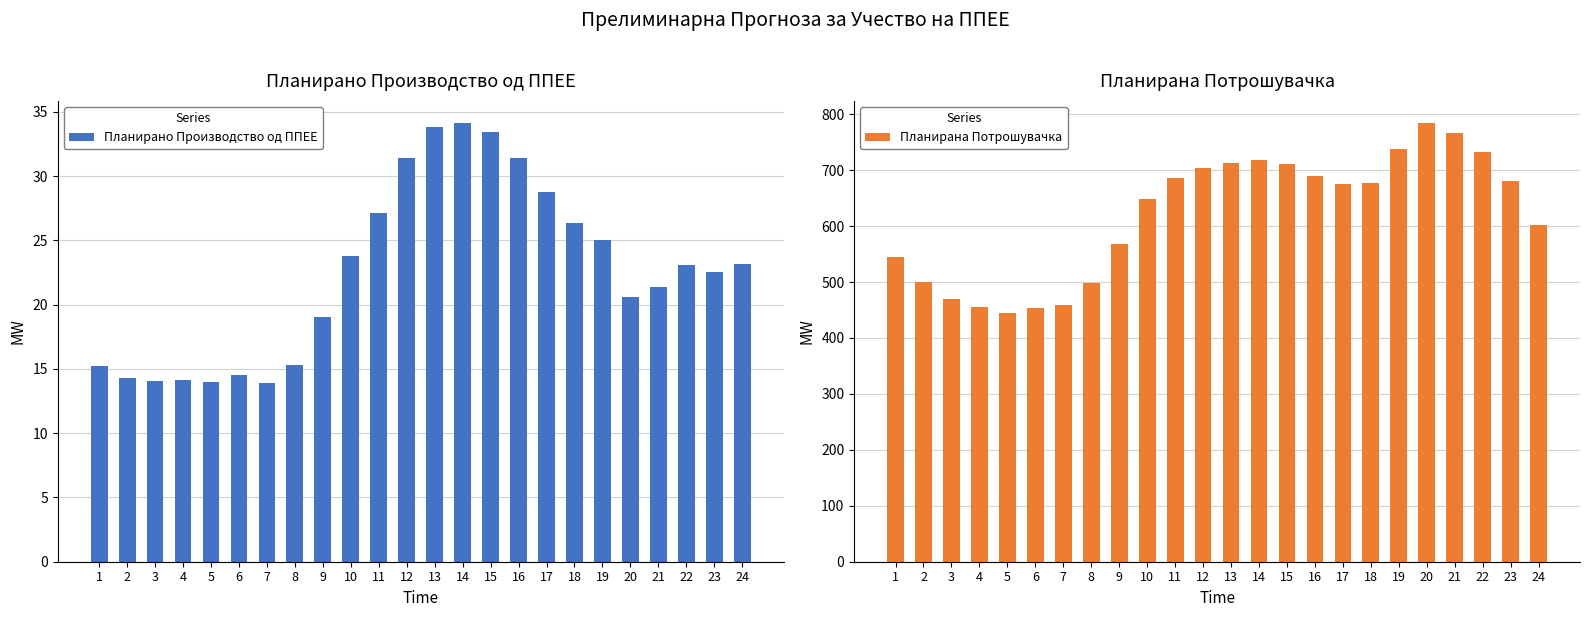

How many values in the Планирано Производство од ППЕЕ series exceed 23?

12